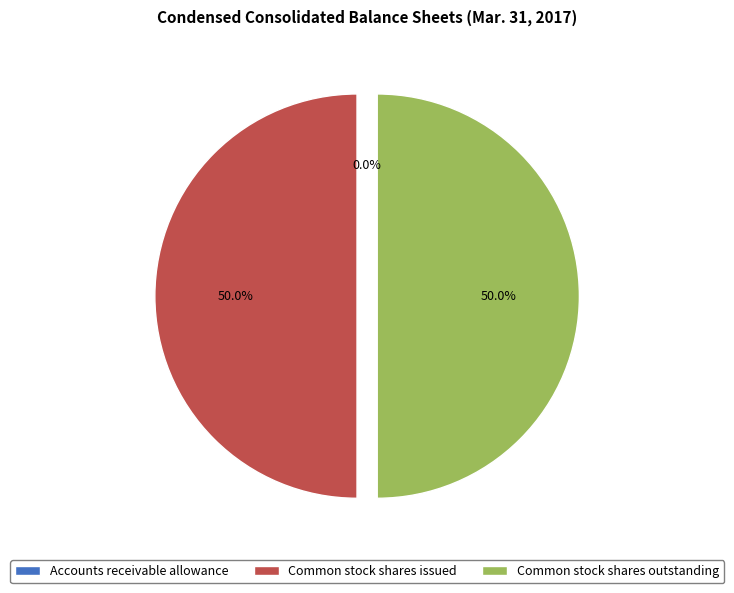

What is the ratio of the value at Common stock shares outstanding to the value at Common stock shares issued?

1.0